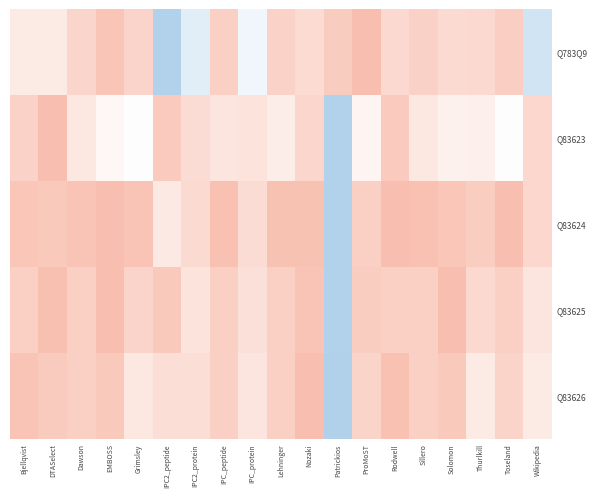

What is the minimum value shown in the chart?

-0.5